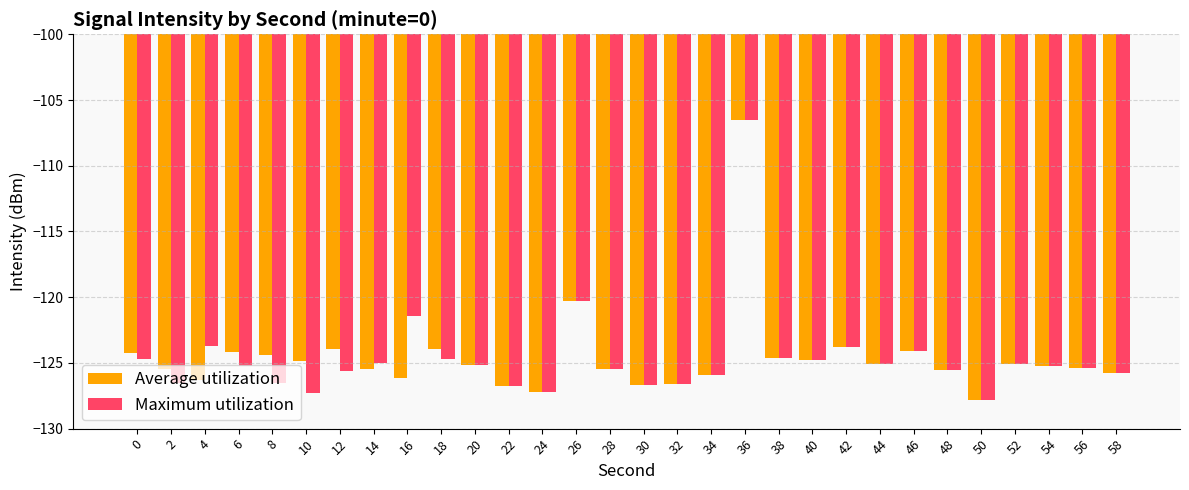

What is the difference between the Average utilization values at 44 and 18?

1.1